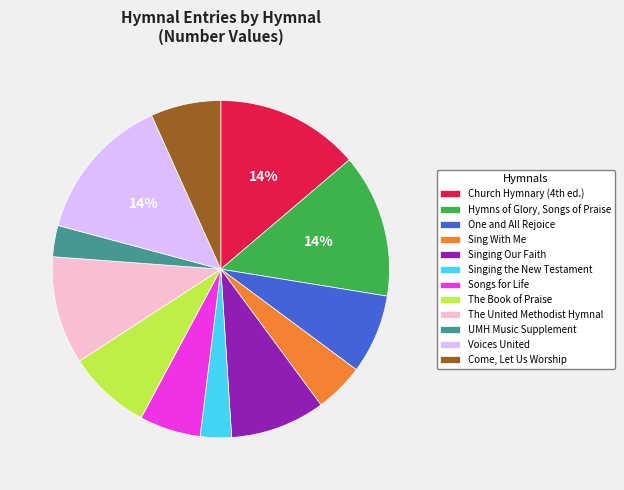

True or false: Come, Let Us Worship accounts for 1% of the total.

False